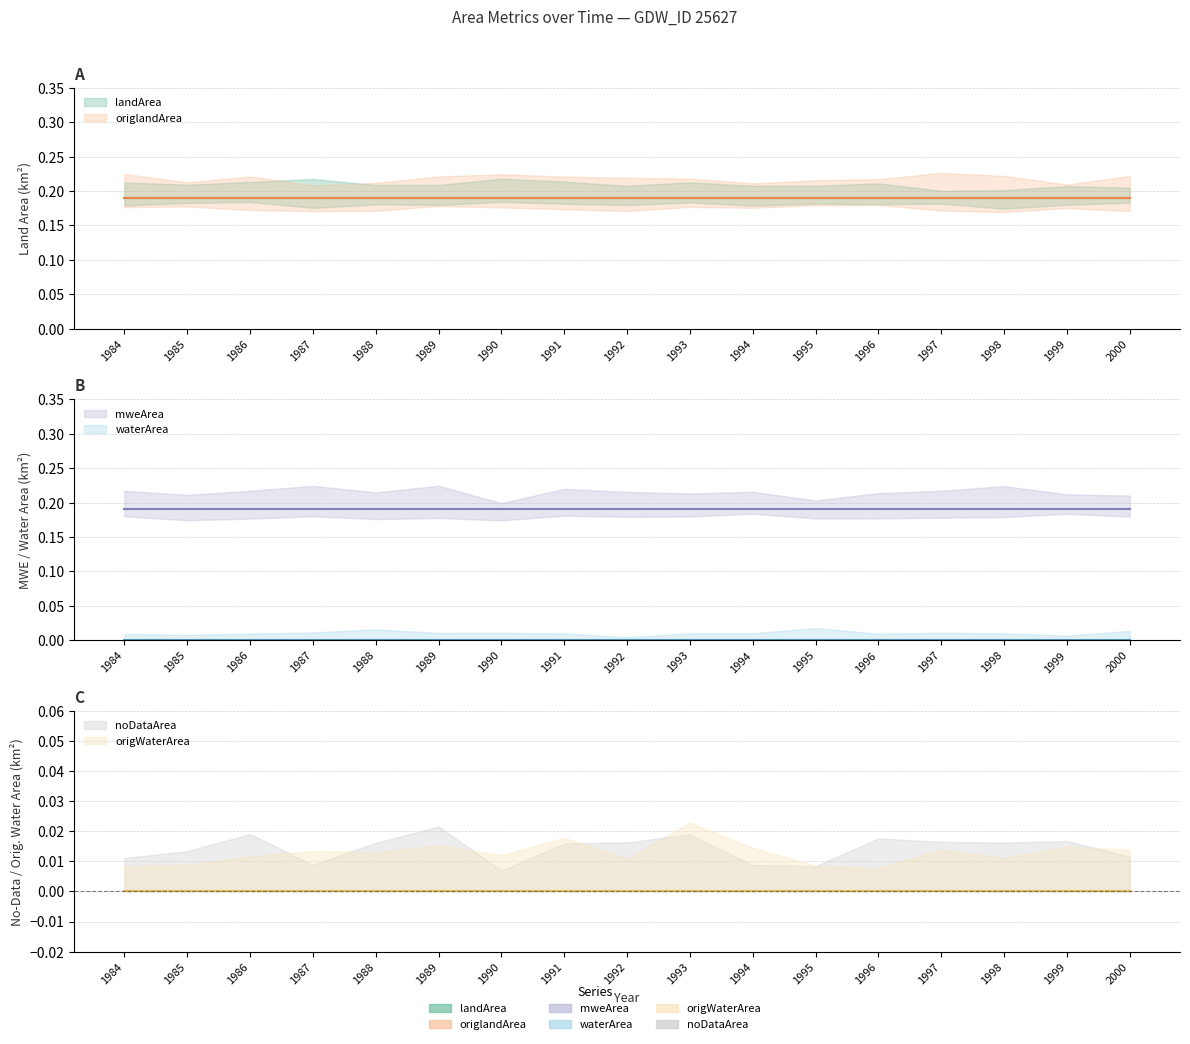

True or false: origWaterArea and waterArea intersect in this chart.

False